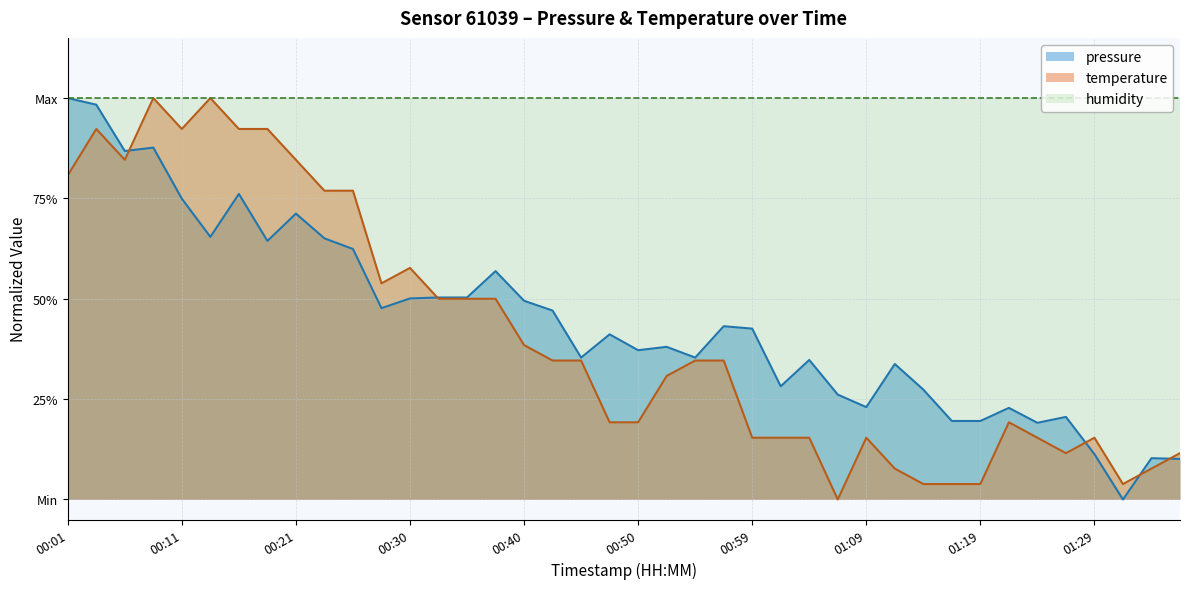

Is it true that pressure equals 0.3 at 01:07?

True